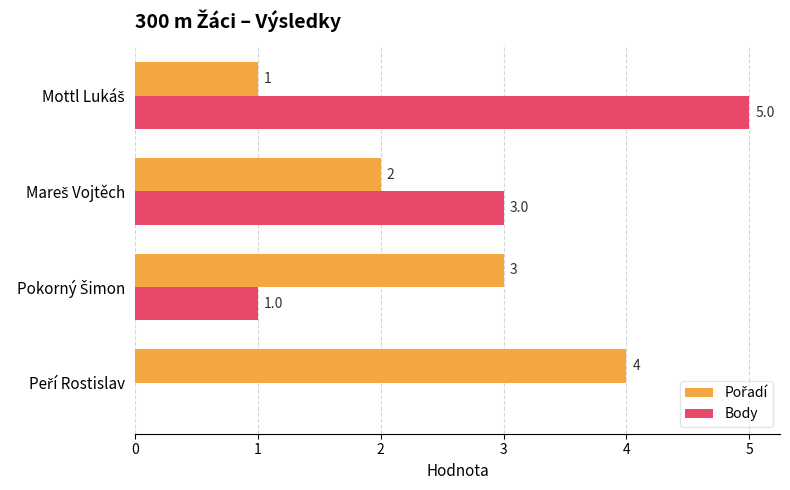

What is the maximum value shown in the chart?

5